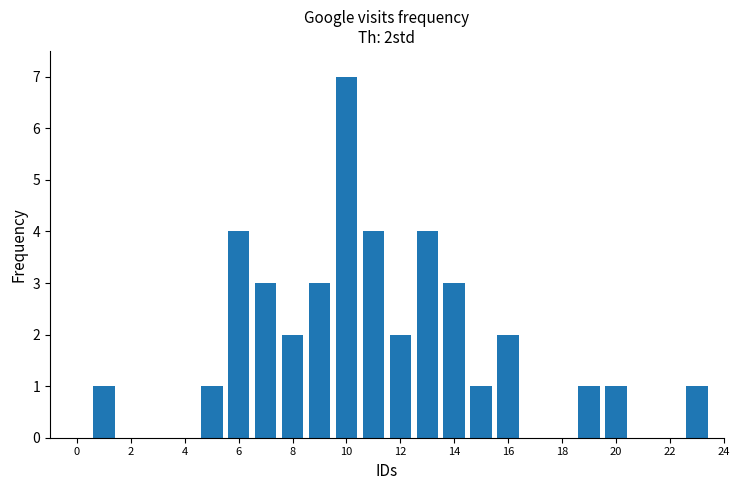

What is the sum of all values?

40